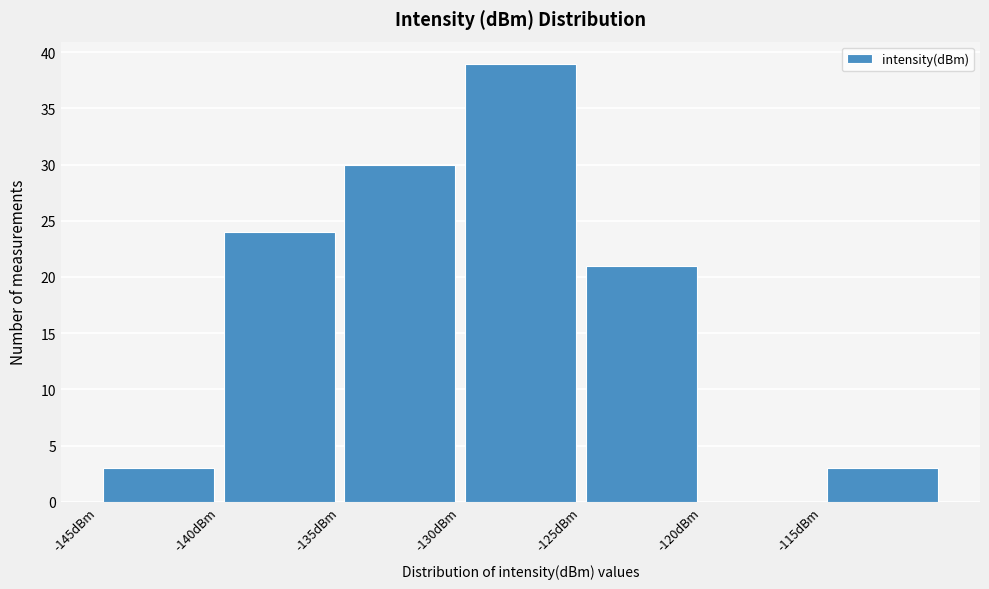

Over which range of the x-axis is the bar tallest?

-130 to -125